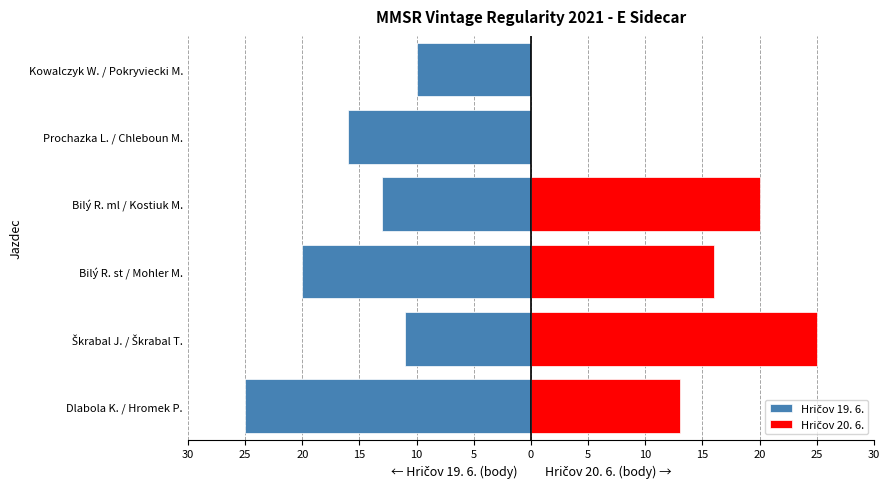

List the series in order of their peak value, highest first.

Hričov 20. 6., Hričov 19. 6.